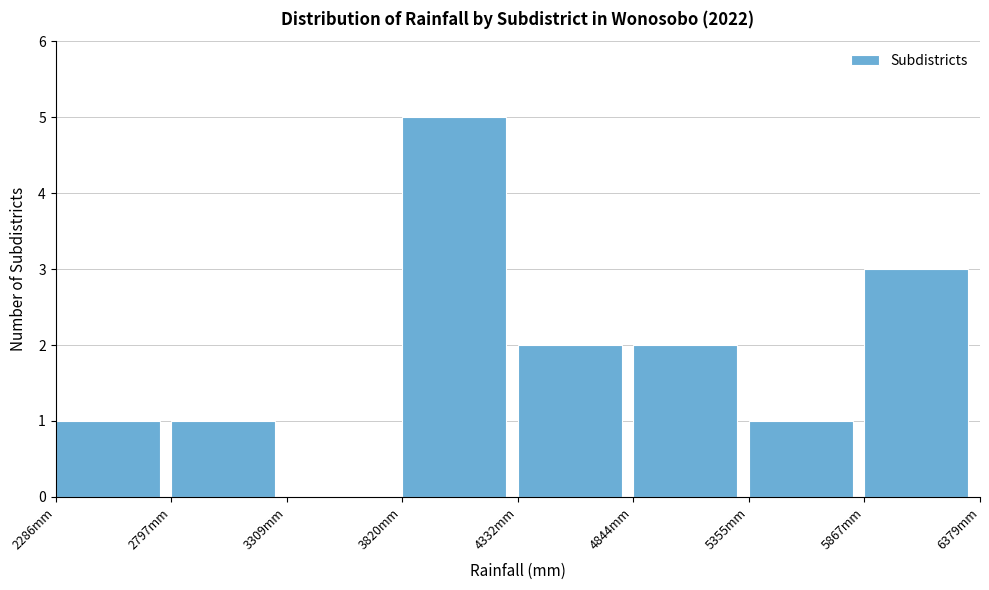

What is the height of the bar covering 4300 to 4800 on the x-axis? Neither the bar edges nor the heights are printed on the chart, so give them approximately, as read against the axes.

2